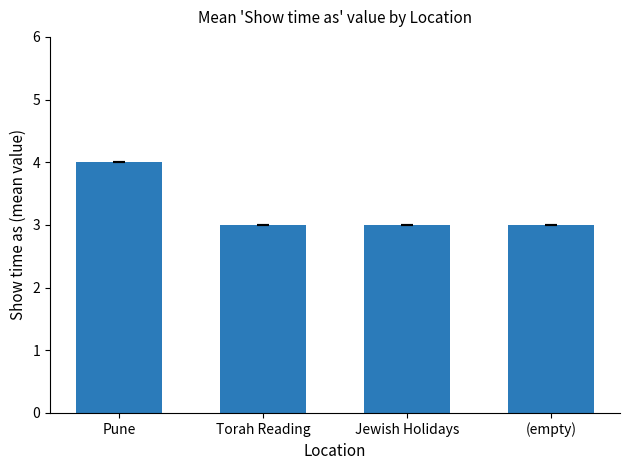

Does the chart contain stacked bars?

No